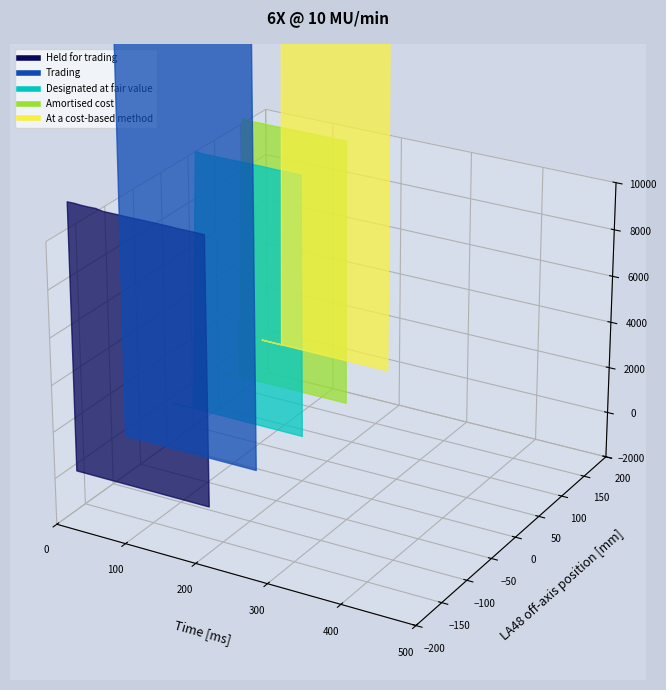

What is the value of the Trading point at the 2nd from the left?

0.3